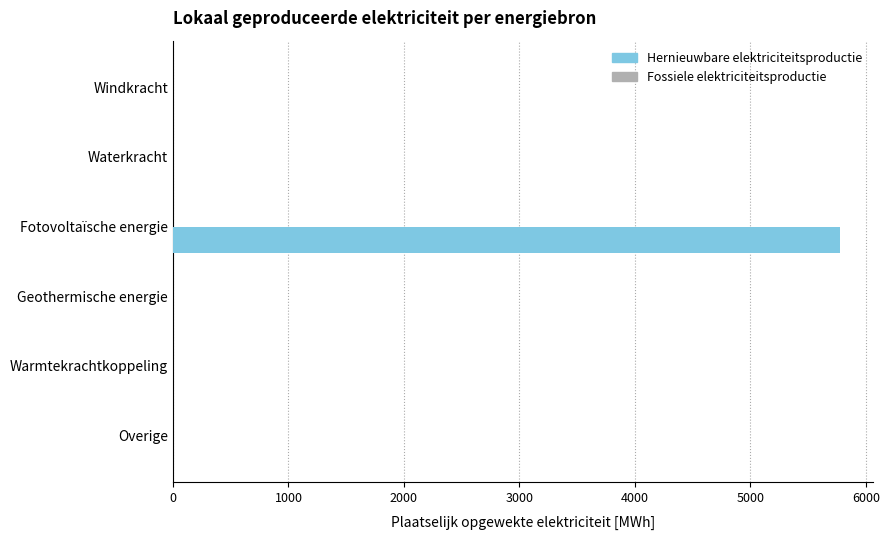

What is the greatest value displayed?

5774.7